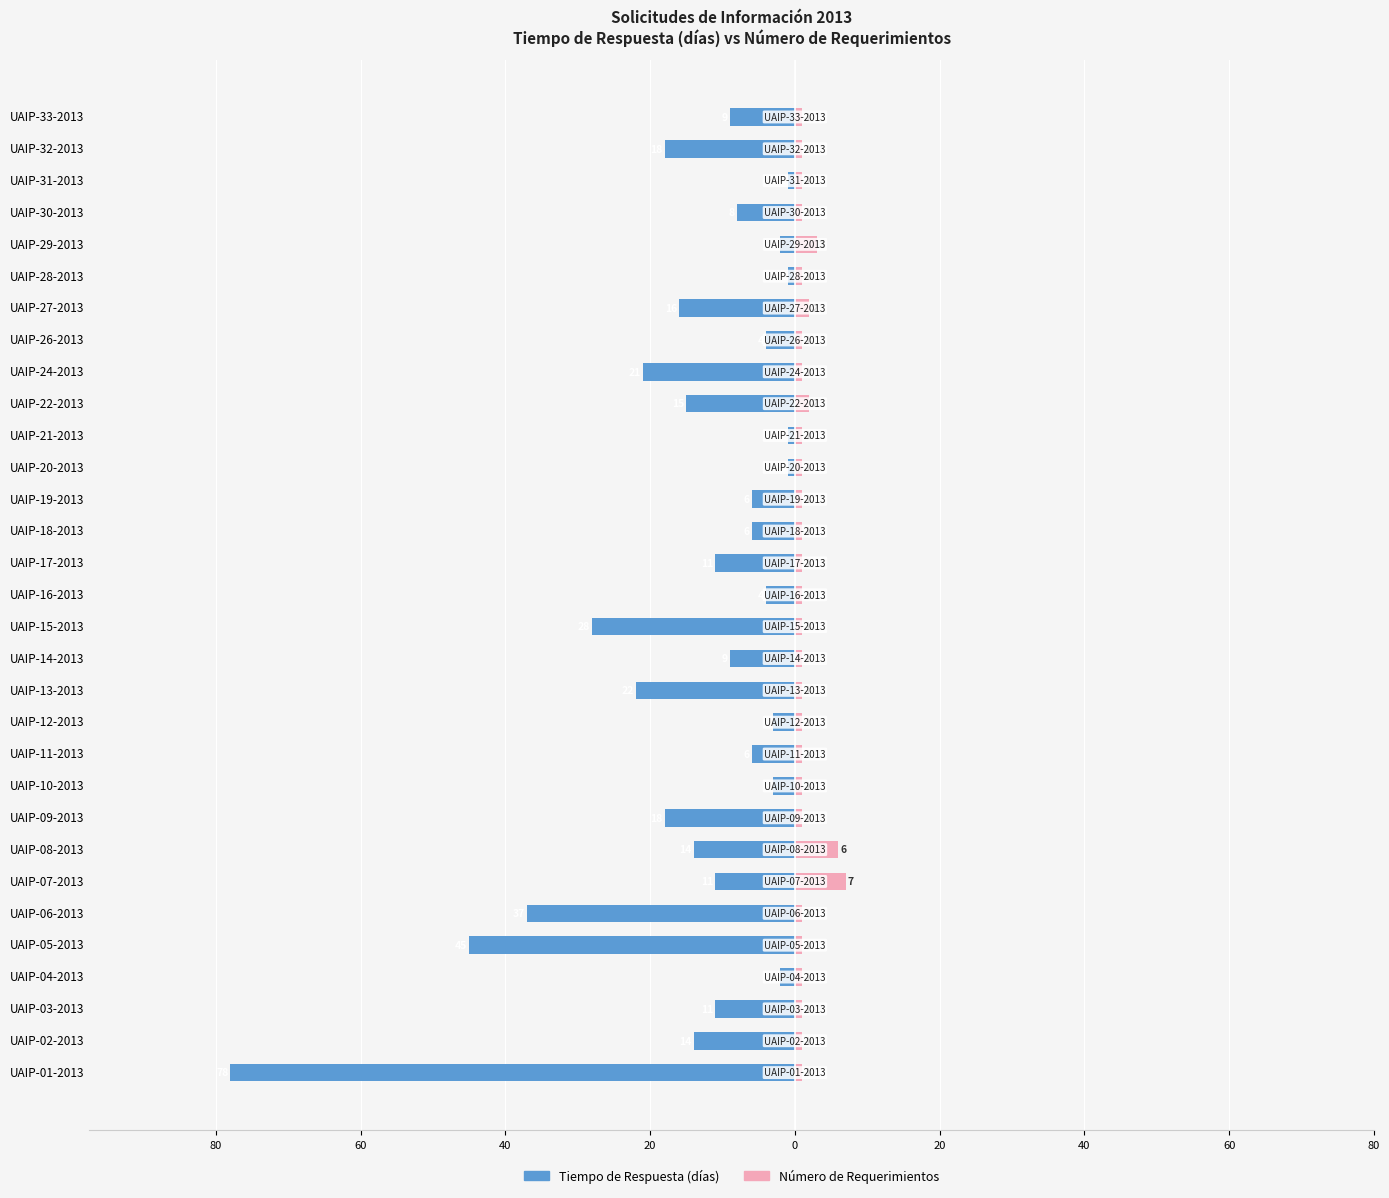

True or false: Tiempo de Respuesta (días) has a value of -20 at UAIP-17-2013.

False